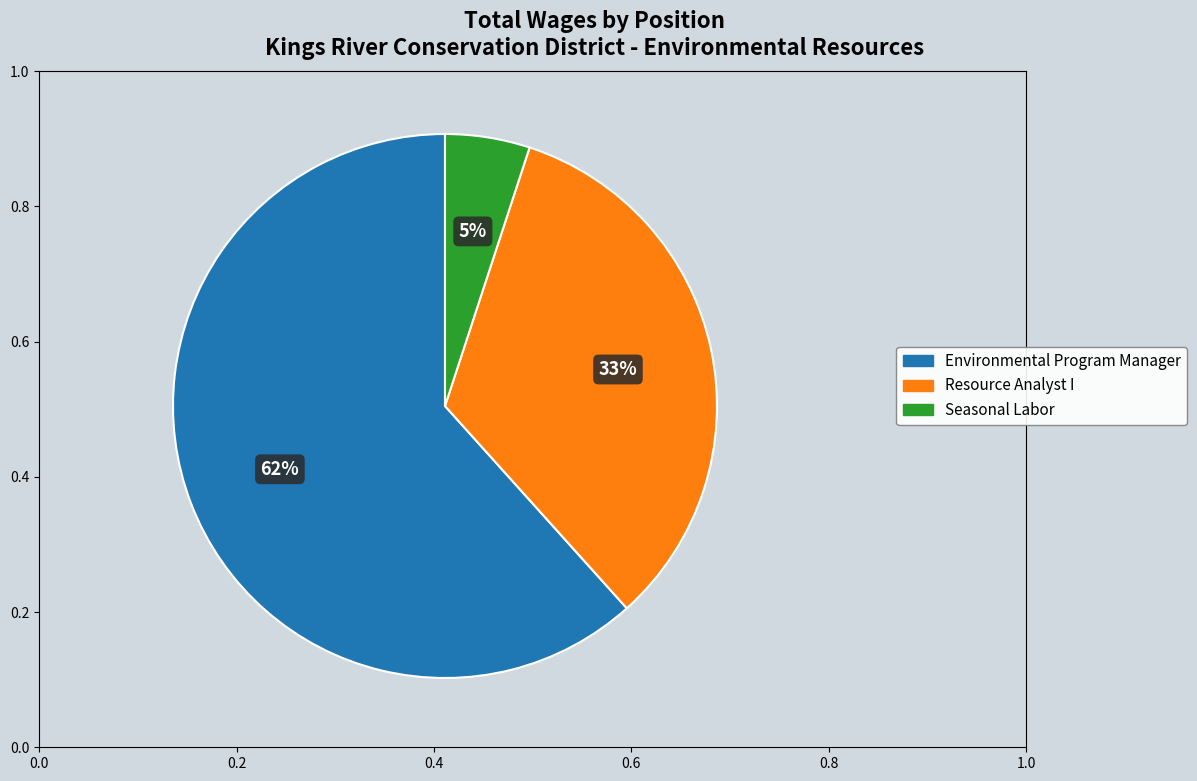

Is the sum of Resource Analyst I and Environmental Program Manager greater than half?

Yes